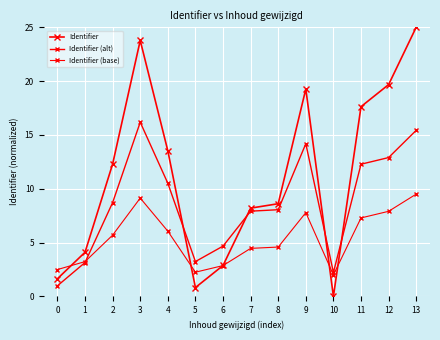

Count the number of categories in the chart.

14